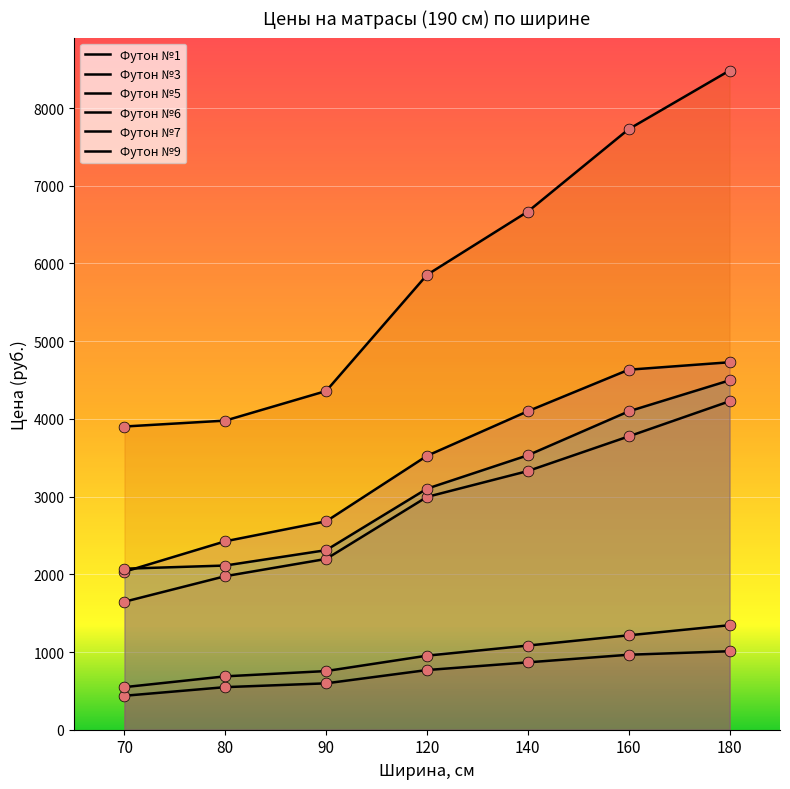

What is the total value across all series at 70?

10639